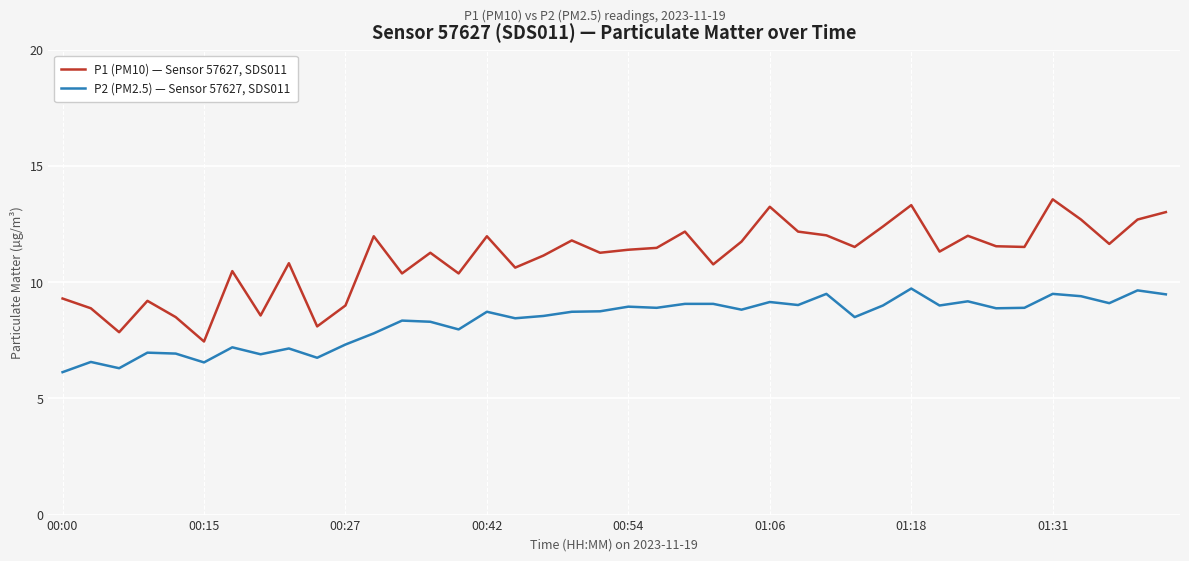

What is the difference between the maximum and minimum values in the P2 (PM2.5) — Sensor 57627, SDS011 series?

3.6